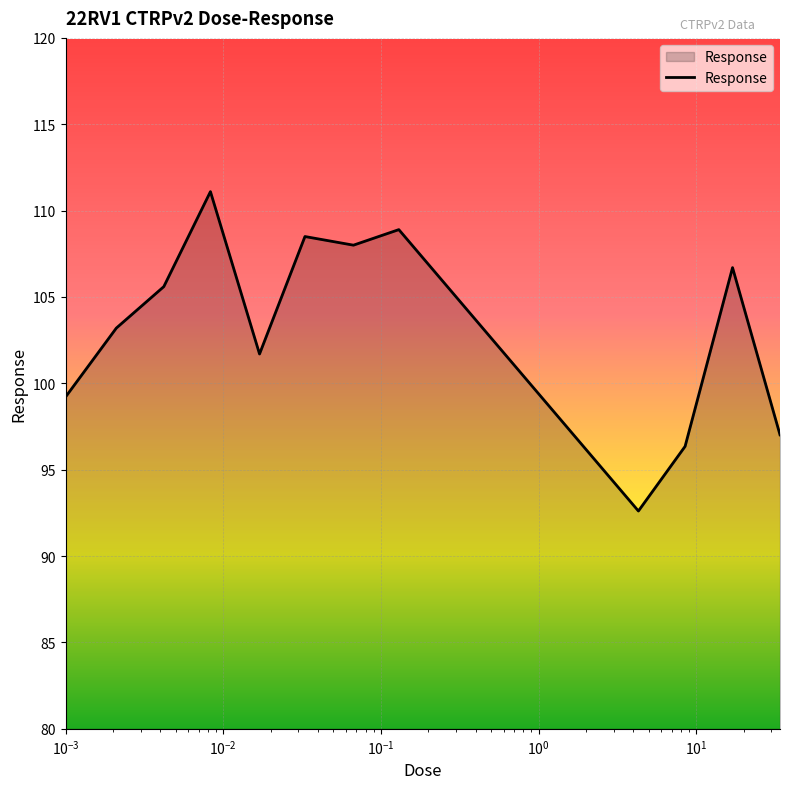

What is the smallest value displayed?

92.6